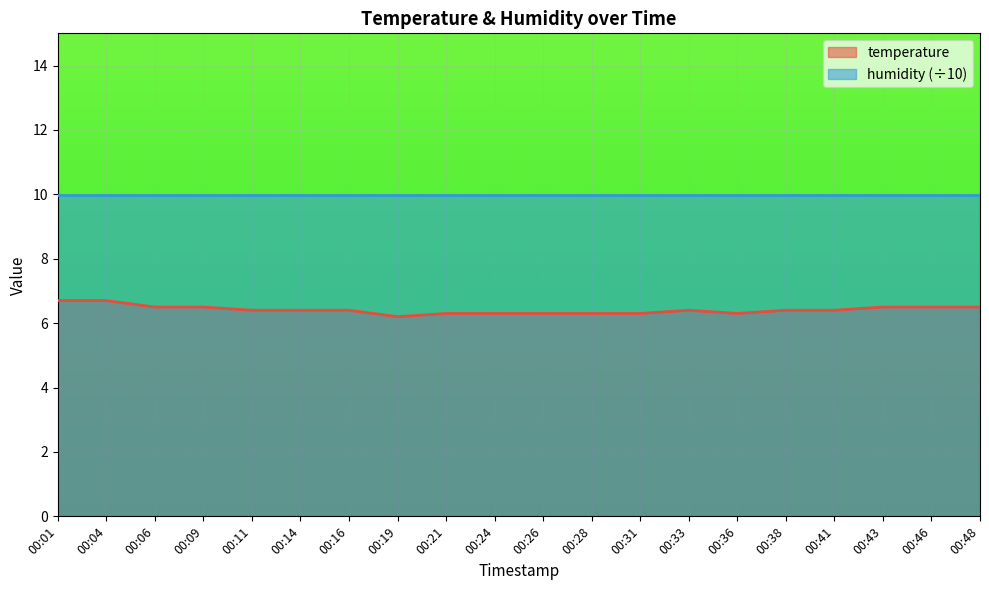

List the labels in order of value, smallest first.

00:19, 00:21, 00:24, 00:26, 00:28, 00:31, 00:36, 00:11, 00:14, 00:16, 00:33, 00:38, 00:41, 00:06, 00:09, 00:43, 00:46, 00:48, 00:01, 00:04